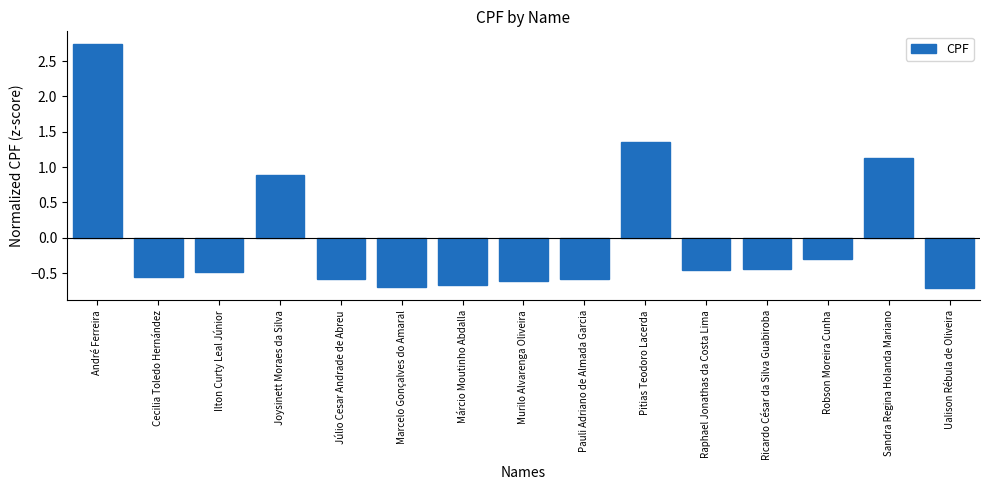

What is the sum of the values at Pitias Teodoro Lacerda and Murilo Alvarenga Oliveira?

0.7